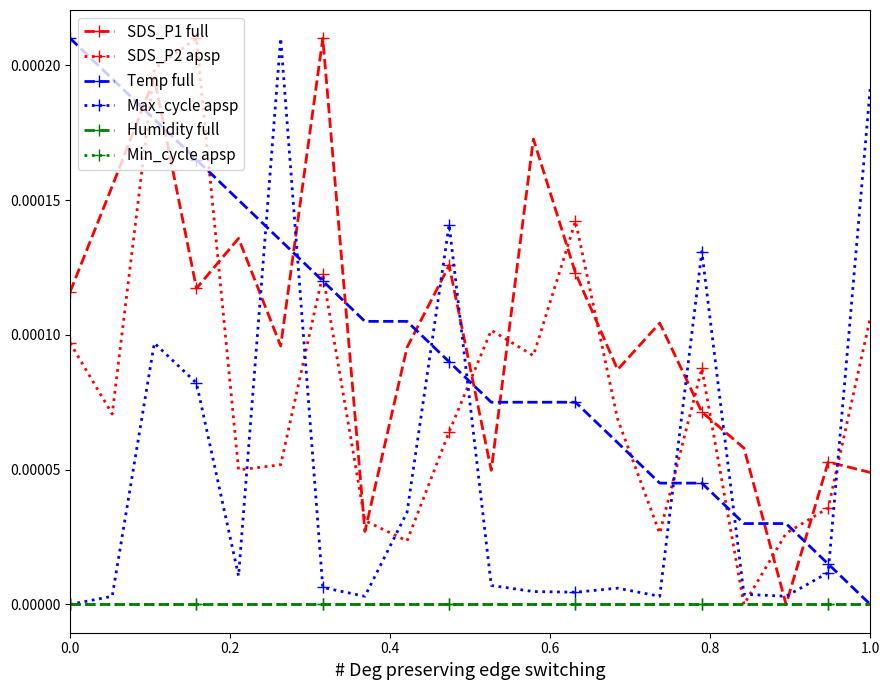

Does the chart have visible grid lines?

No